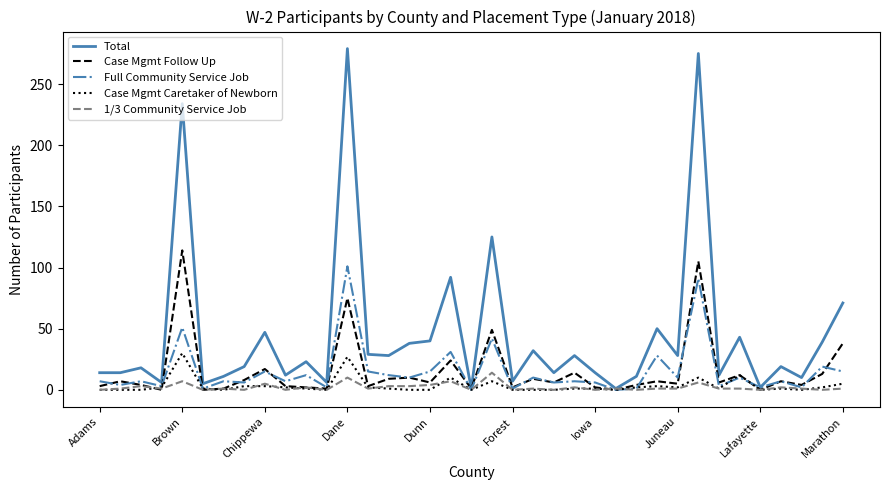

What is the maximum value shown in the chart?

279